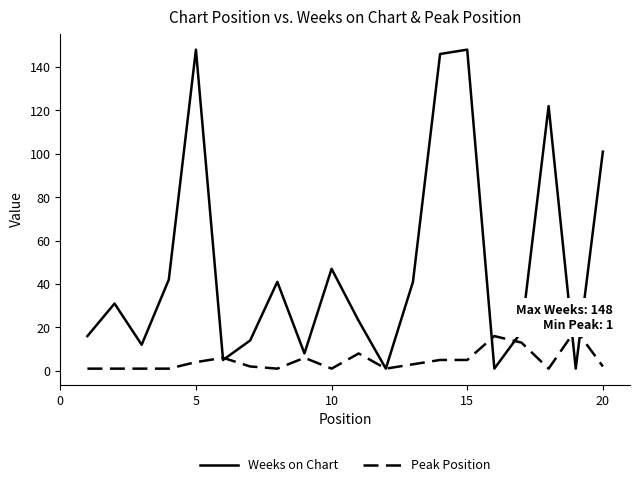

What is the value of the Weeks on Chart point at the 2nd from the left?

31